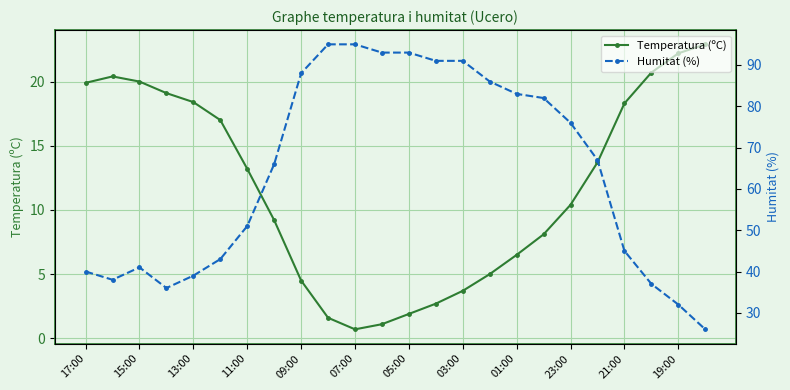

What are all the series names shown in the legend?

Temperatura (ºC), Humitat (%)